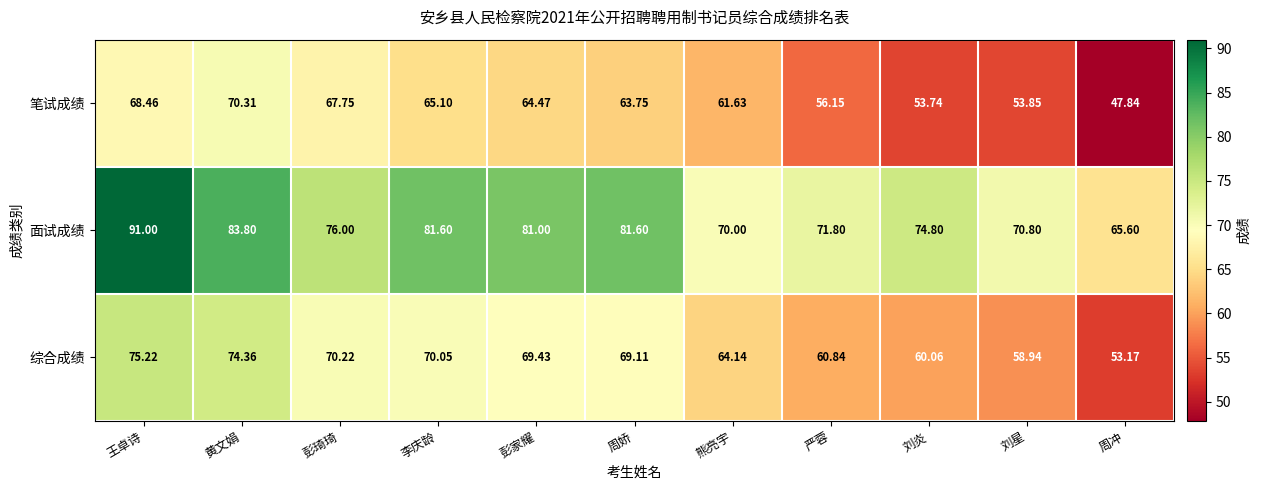

Is the value of 面试成绩 at 李庆龄 greater than the value of 笔试成绩 at 刘星?

Yes